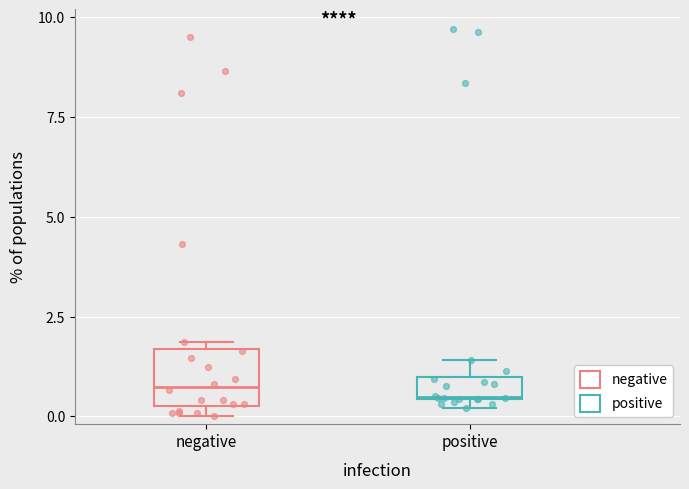

What are all the series names shown in the legend?

negative, positive